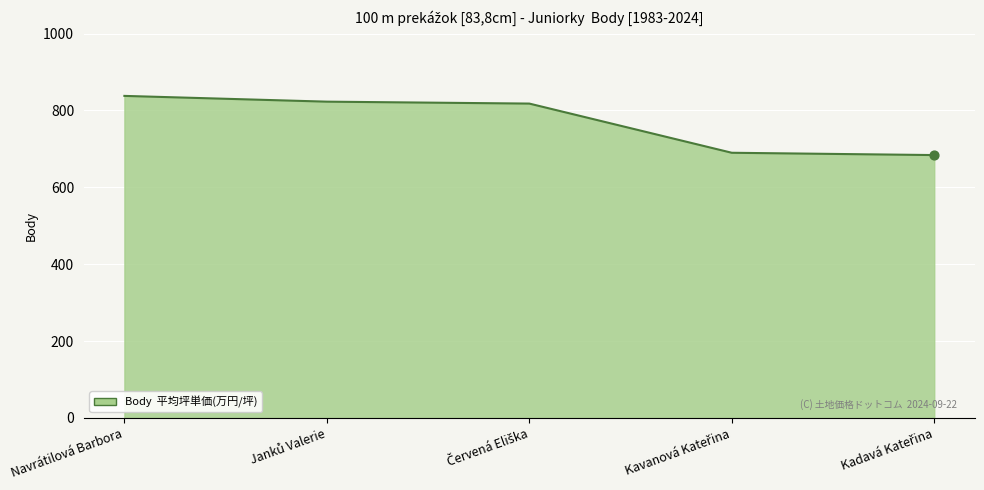

What is the greatest value displayed?

838